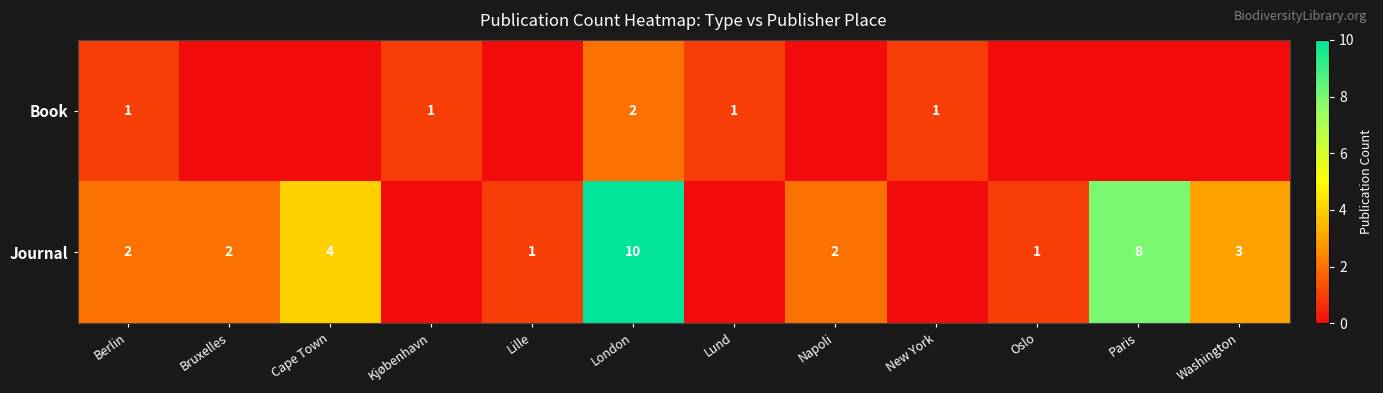

Is the value of Book at Kjøbenhavn greater than the value of Journal at London?

No